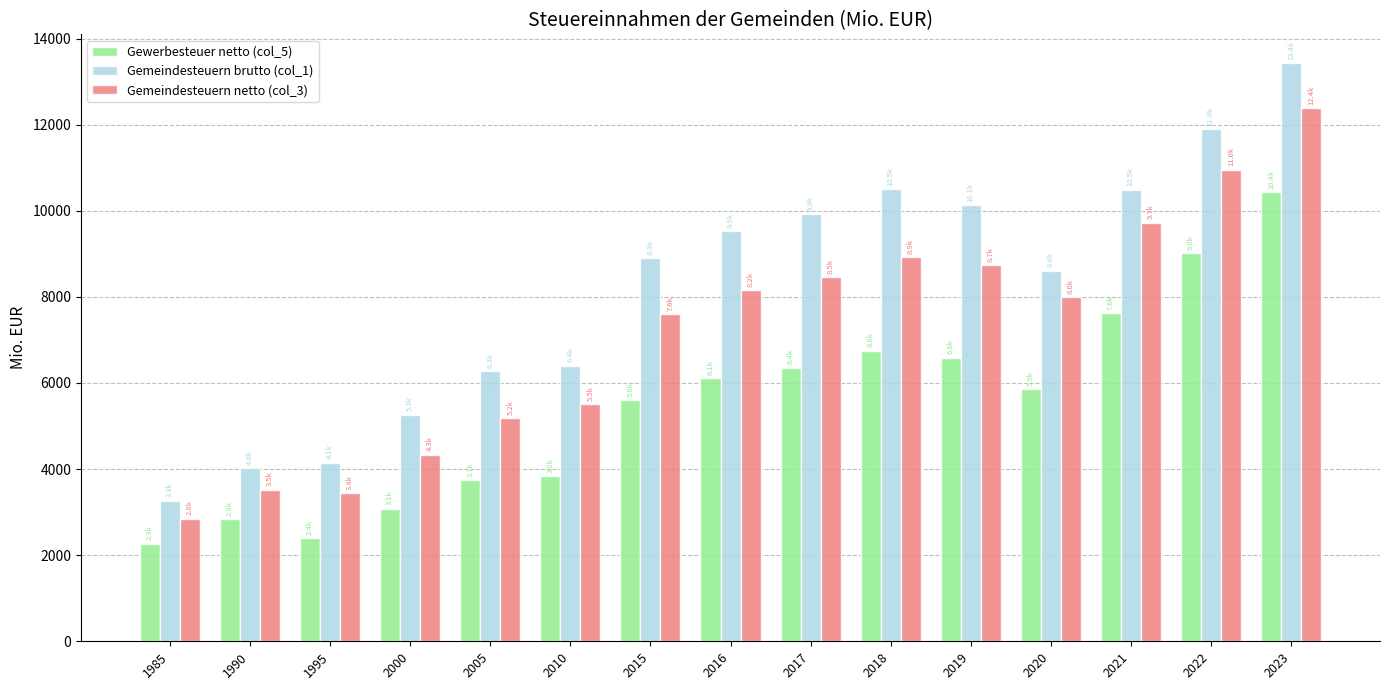

What are all the series names shown in the legend?

Gewerbesteuer netto (col_5), Gemeindesteuern brutto (col_1), Gemeindesteuern netto (col_3)